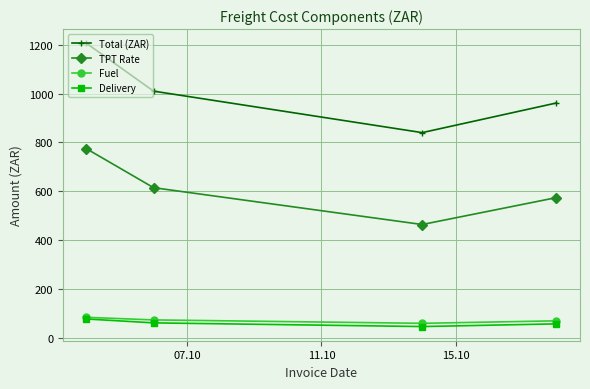

In TPT Rate, how many points are lower than both neighbors (excluding endpoints)?

1